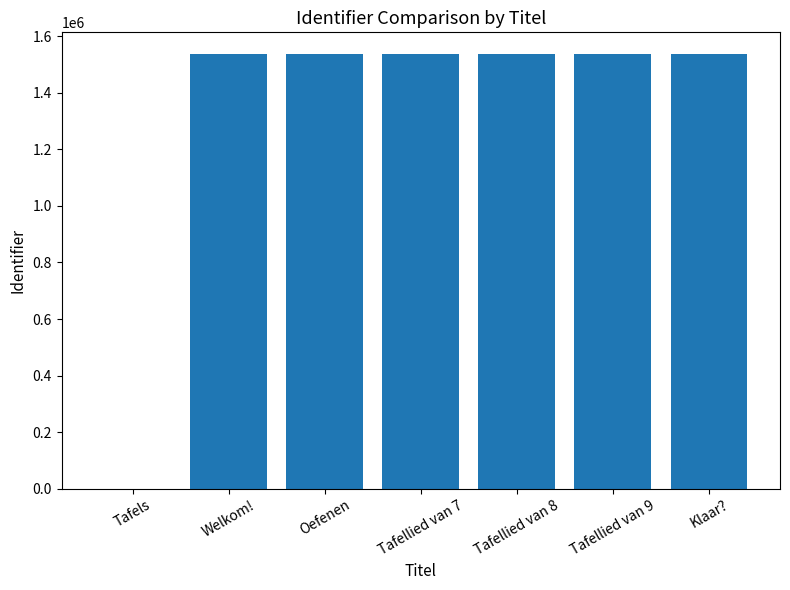

Approximately how many times larger is the value at Oefenen compared to Tafellied van 9?

1.0